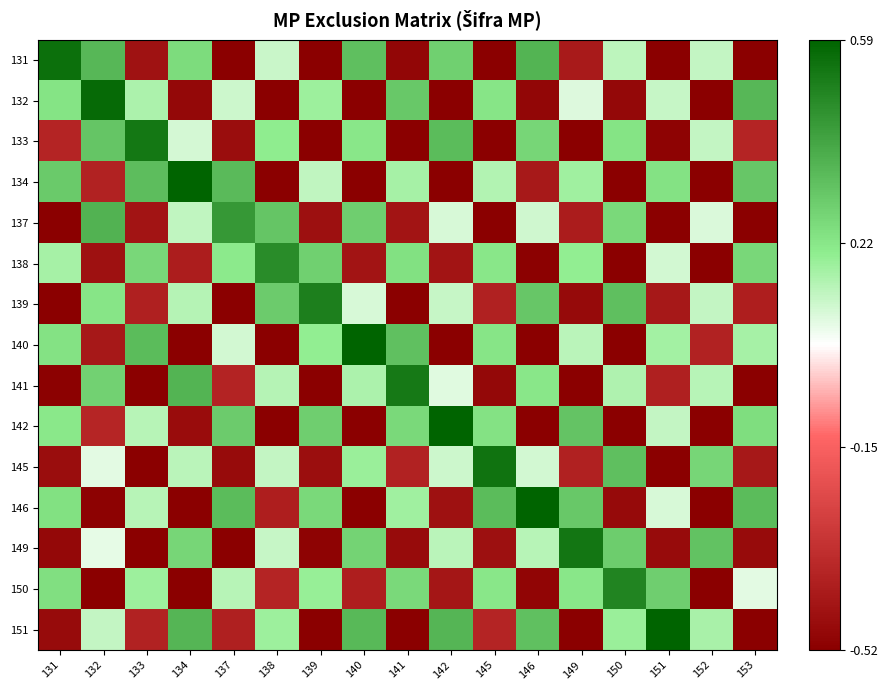

What is the greatest value displayed?

0.6